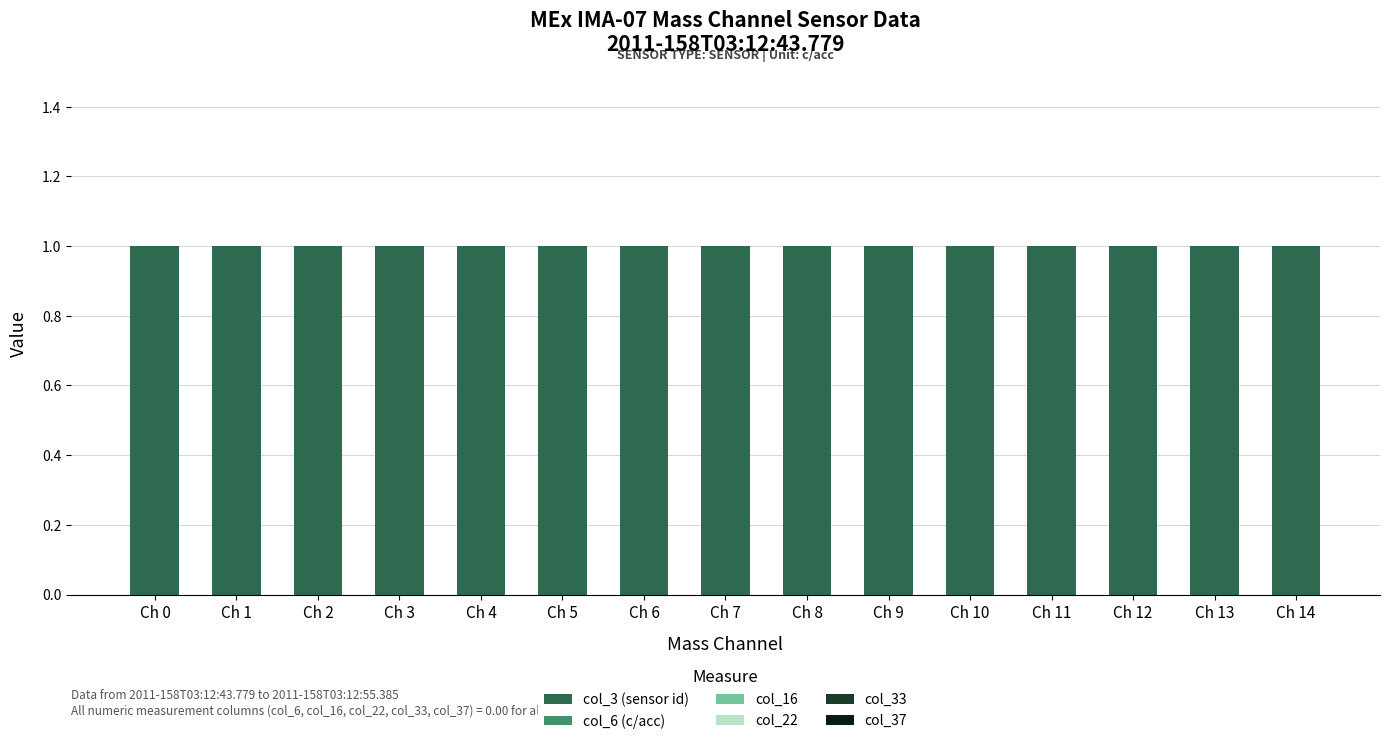

Reading left to right, extract all data points from this chart.

col_3 (sensor id): Ch 0=1	Ch 1=1	Ch 2=1	Ch 3=1	Ch 4=1	Ch 5=1	Ch 6=1	Ch 7=1	Ch 8=1	Ch 9=1	Ch 10=1	Ch 11=1	Ch 12=1	Ch 13=1	Ch 14=1
col_6 (c/acc): Ch 0=0	Ch 1=0	Ch 2=0	Ch 3=0	Ch 4=0	Ch 5=0	Ch 6=0	Ch 7=0	Ch 8=0	Ch 9=0	Ch 10=0	Ch 11=0	Ch 12=0	Ch 13=0	Ch 14=0
col_16: Ch 0=0	Ch 1=0	Ch 2=0	Ch 3=0	Ch 4=0	Ch 5=0	Ch 6=0	Ch 7=0	Ch 8=0	Ch 9=0	Ch 10=0	Ch 11=0	Ch 12=0	Ch 13=0	Ch 14=0
col_22: Ch 0=0	Ch 1=0	Ch 2=0	Ch 3=0	Ch 4=0	Ch 5=0	Ch 6=0	Ch 7=0	Ch 8=0	Ch 9=0	Ch 10=0	Ch 11=0	Ch 12=0	Ch 13=0	Ch 14=0
col_33: Ch 0=0	Ch 1=0	Ch 2=0	Ch 3=0	Ch 4=0	Ch 5=0	Ch 6=0	Ch 7=0	Ch 8=0	Ch 9=0	Ch 10=0	Ch 11=0	Ch 12=0	Ch 13=0	Ch 14=0
col_37: Ch 0=0	Ch 1=0	Ch 2=0	Ch 3=0	Ch 4=0	Ch 5=0	Ch 6=0	Ch 7=0	Ch 8=0	Ch 9=0	Ch 10=0	Ch 11=0	Ch 12=0	Ch 13=0	Ch 14=0